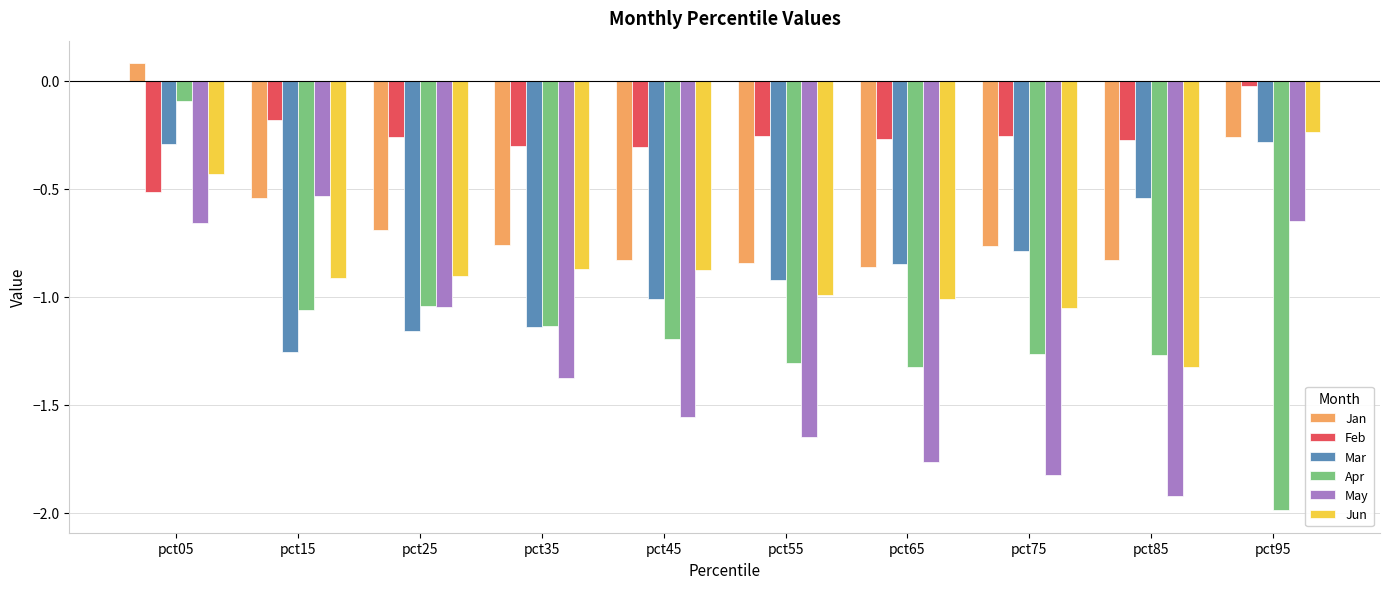

True or false: Mar has a value of -0.1 at pct95.

False